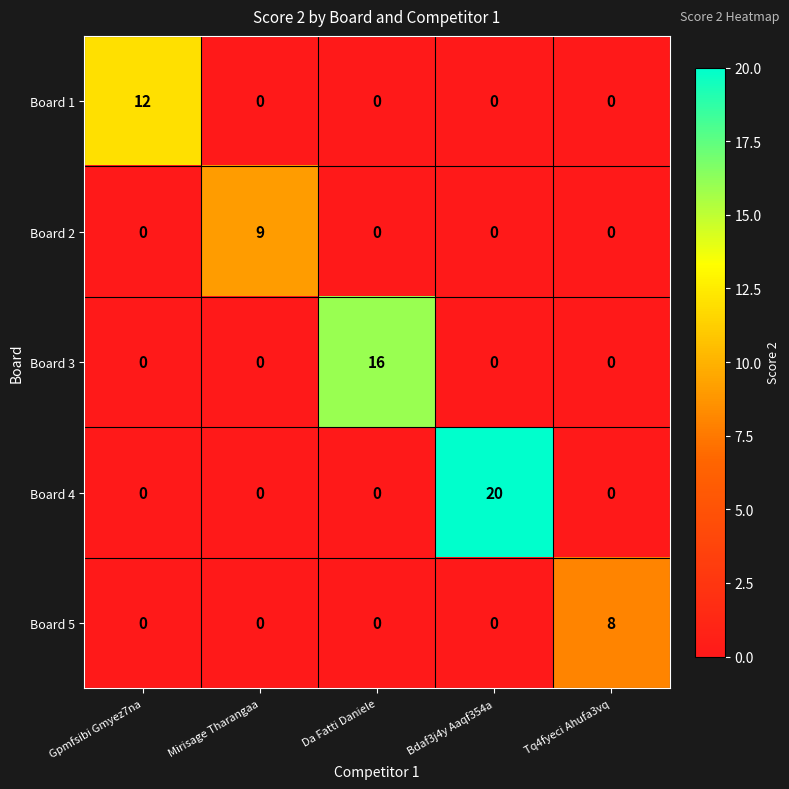

The Board 1 series shows 7 at Bdaf3j4y Aaqf354a. True or false?

False